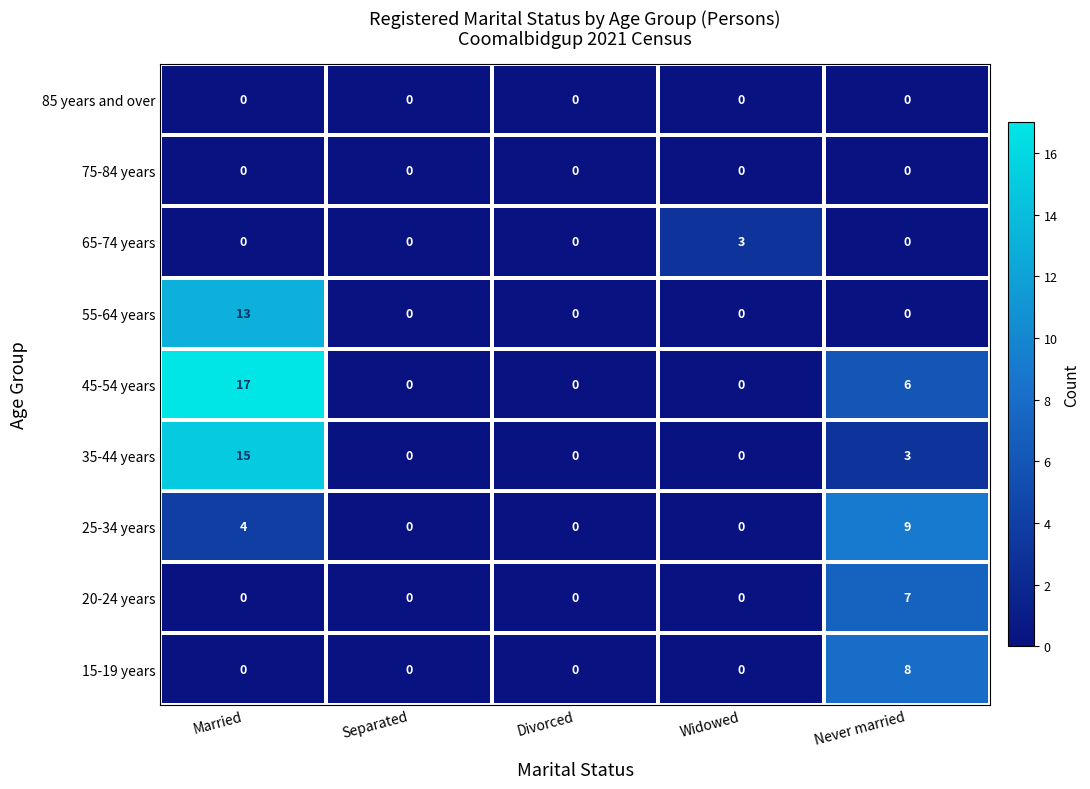

Which series changed the most between Separated and Widowed?

65-74 years